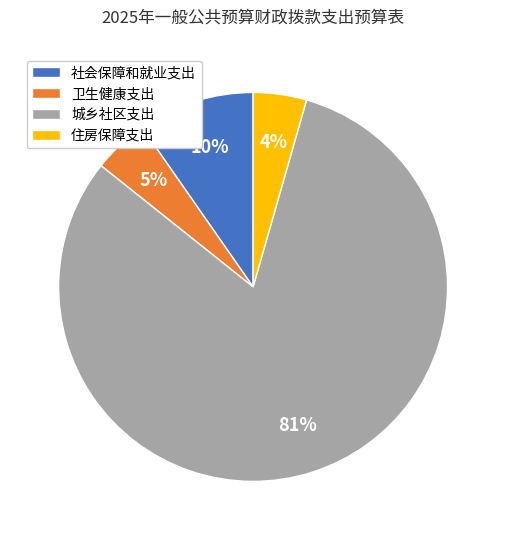

To the nearest percent, what is the difference between the 卫生健康支出 and 社会保障和就业支出 slice percentages?

5%